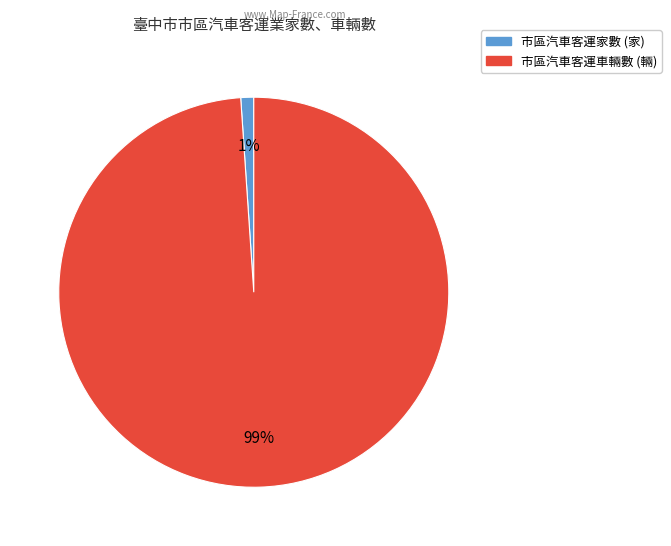

Between 市區汽車客運家數 (家) and 市區汽車客運車輛數 (輛), which is larger?

市區汽車客運車輛數 (輛)